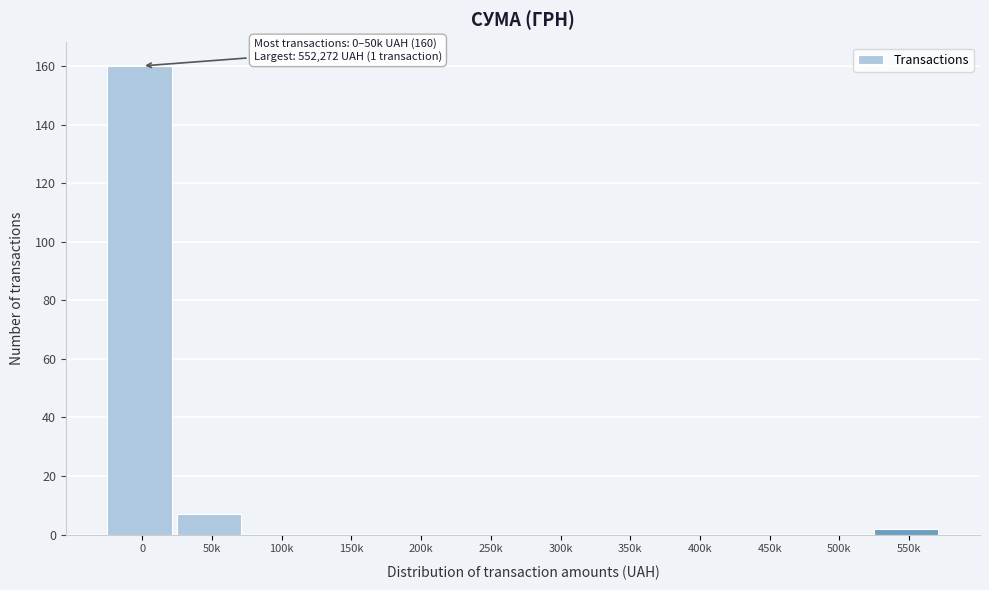

Reading left to right, transcribe all the data shown in this chart.

0=160	50k=7	100k=0	150k=0	200k=0	250k=0	300k=0	350k=0	400k=0	450k=0	500k=0	550k=2